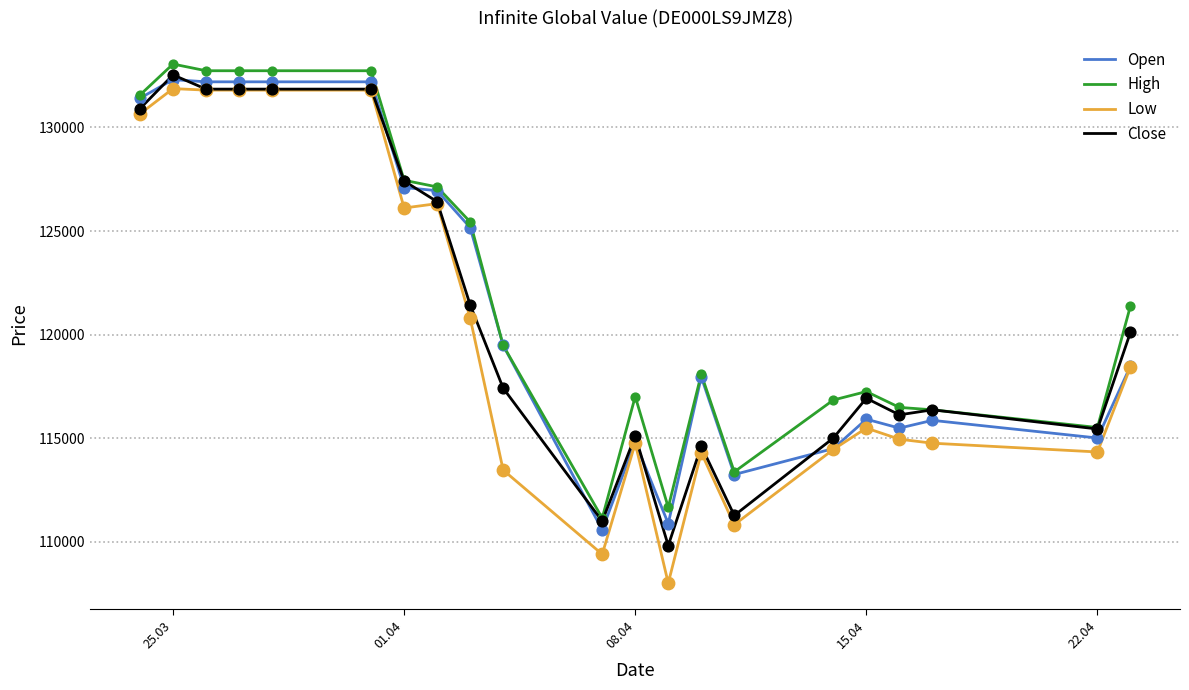

What is the smallest value displayed?

108005